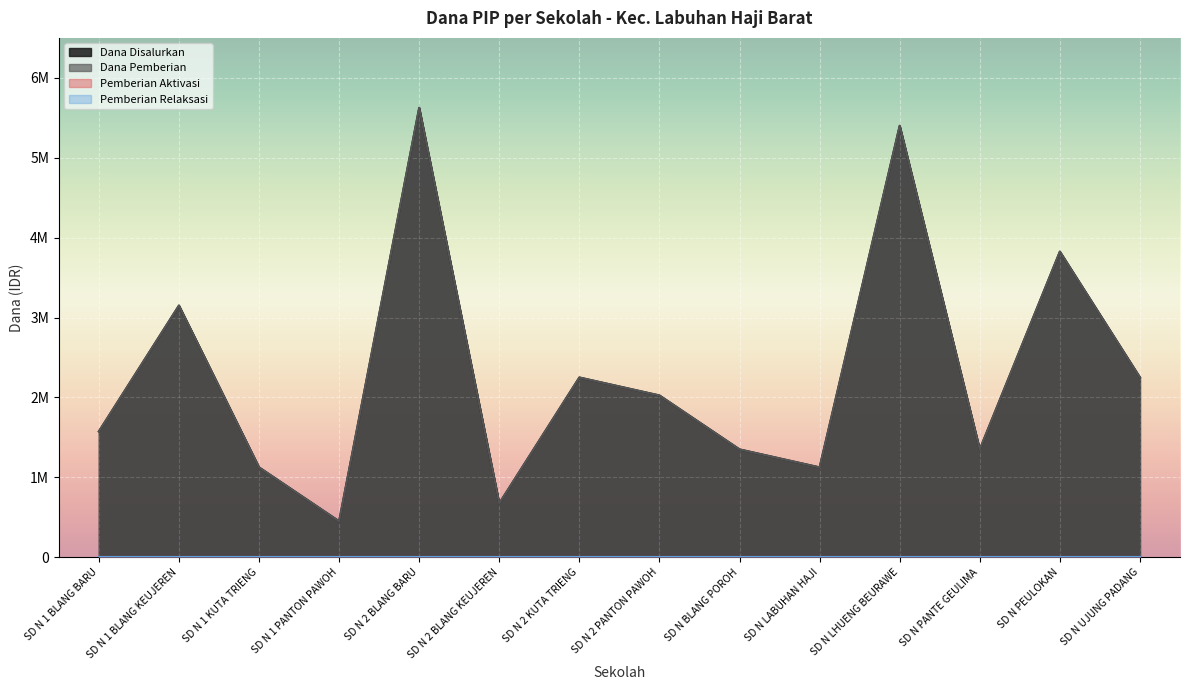

True or false: Dana Pemberian and Dana Disalurkan intersect in this chart.

False